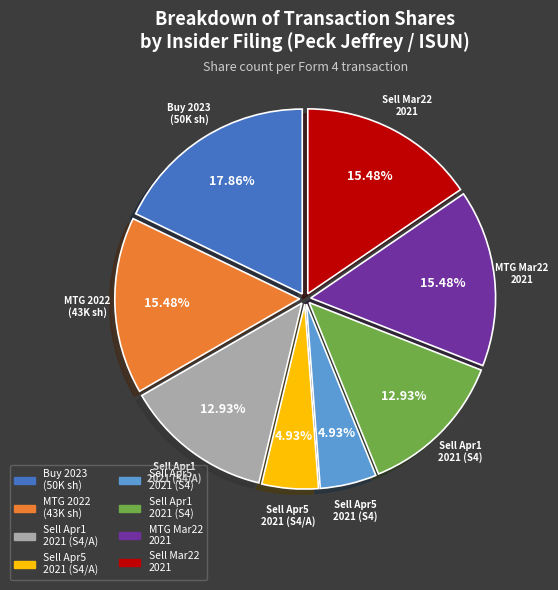

Does any single category account for the majority?

No